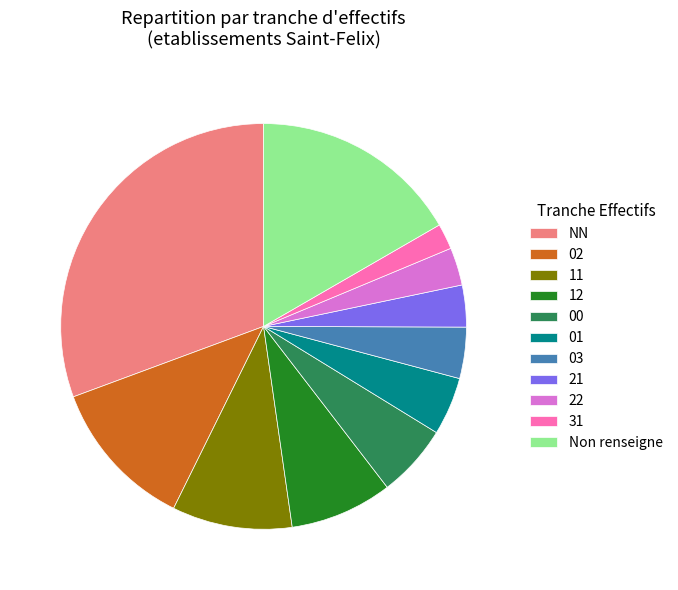

Combined, do 03 and 22 account for over 50%?

No